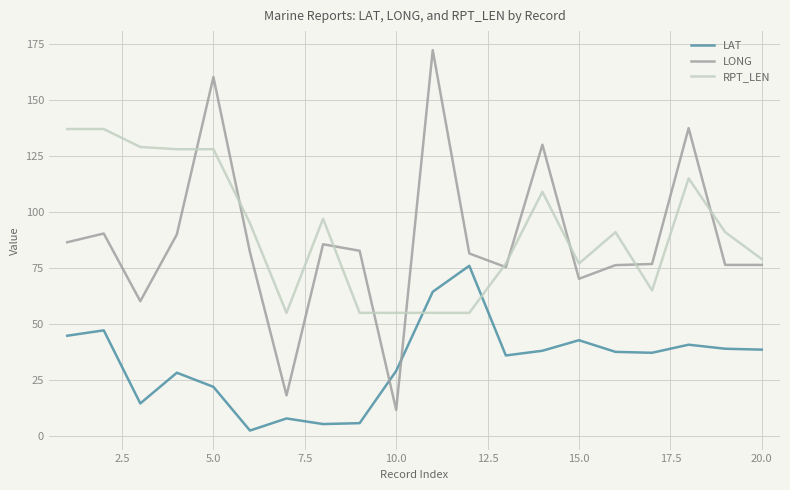

Count the number of categories in the chart.

20